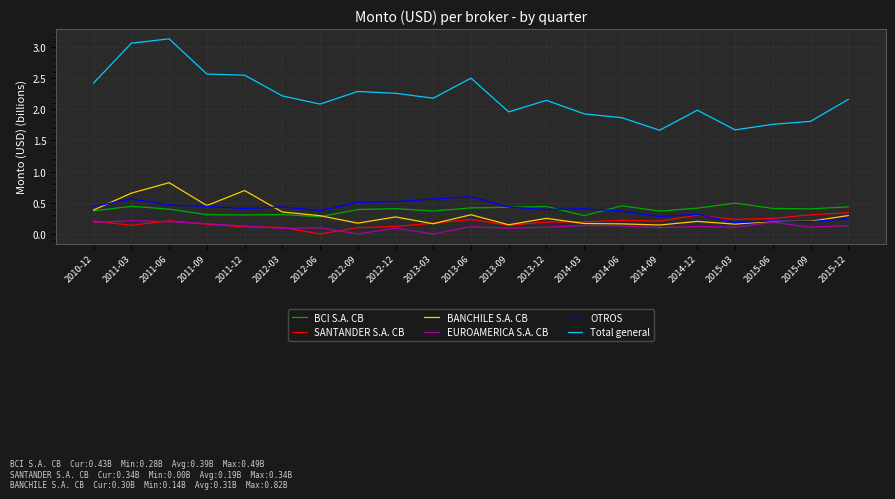

Does the chart display data point markers on the line(s)?

No